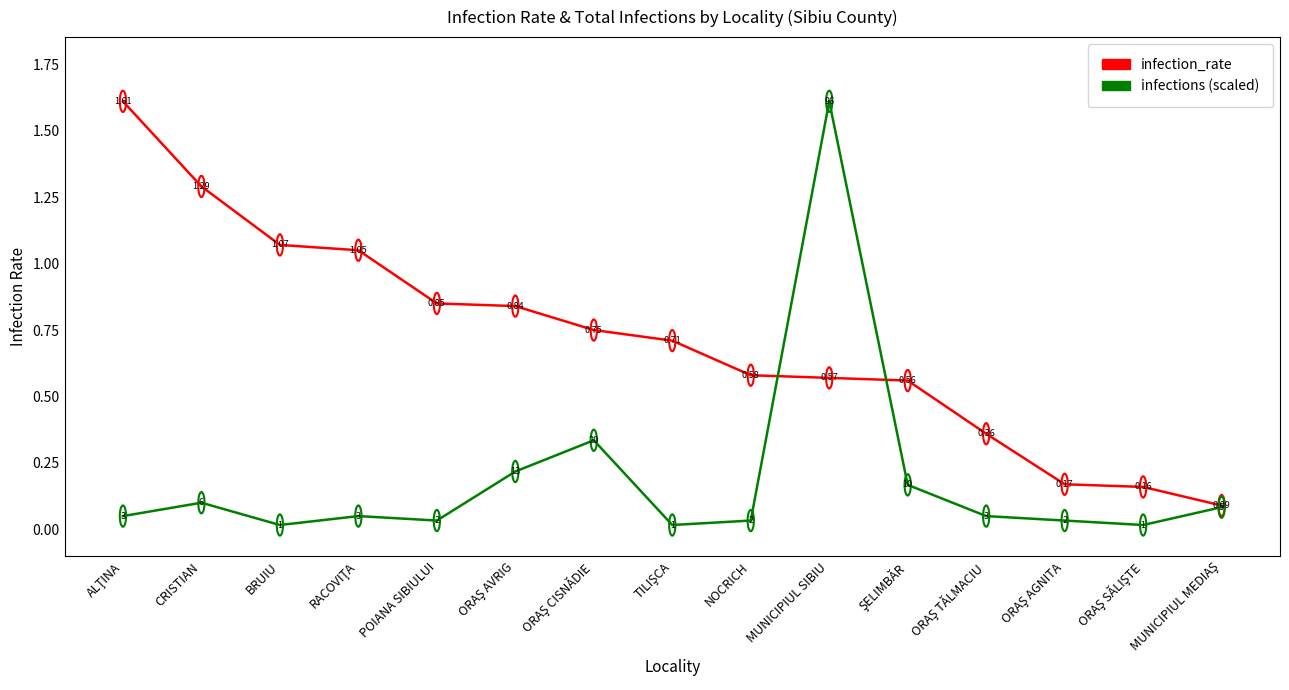

At which category is the sum across all series the highest?

MUNICIPIUL SIBIU